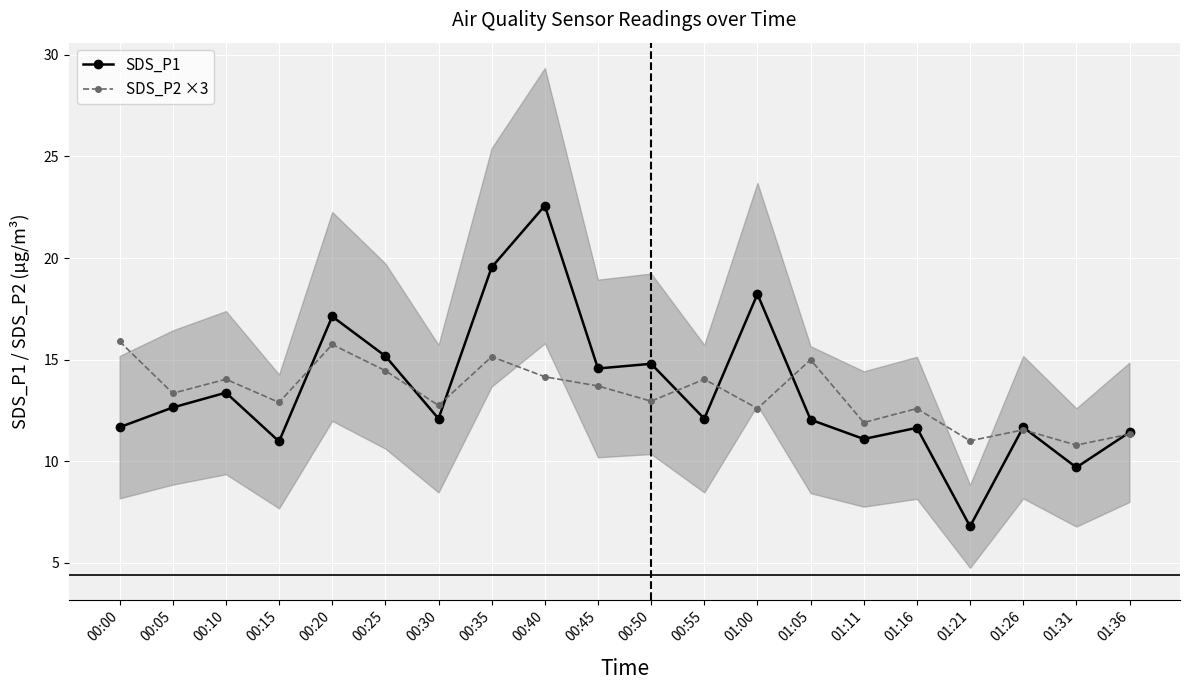

At which category does SDS_P2 ×3 reach its first local peak?

00:10